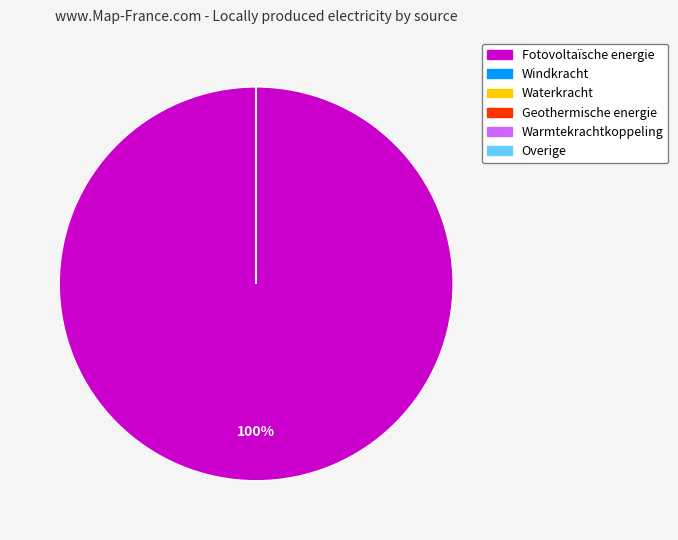

To the nearest percent, what is the average slice percentage?

17%